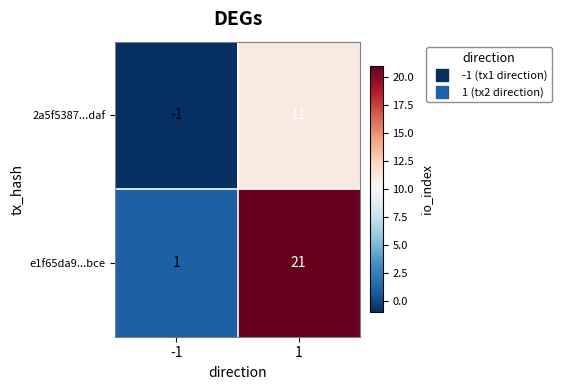

Read the 2a5f5387...daf value at 1, to the nearest 10.

10